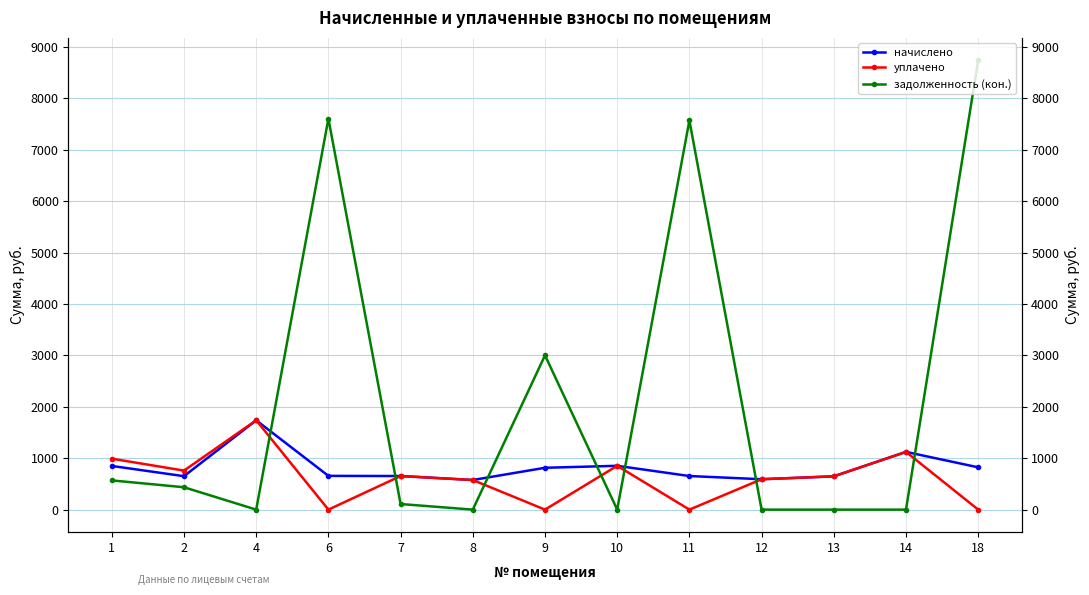

Does the chart display data point markers on the line(s)?

Yes